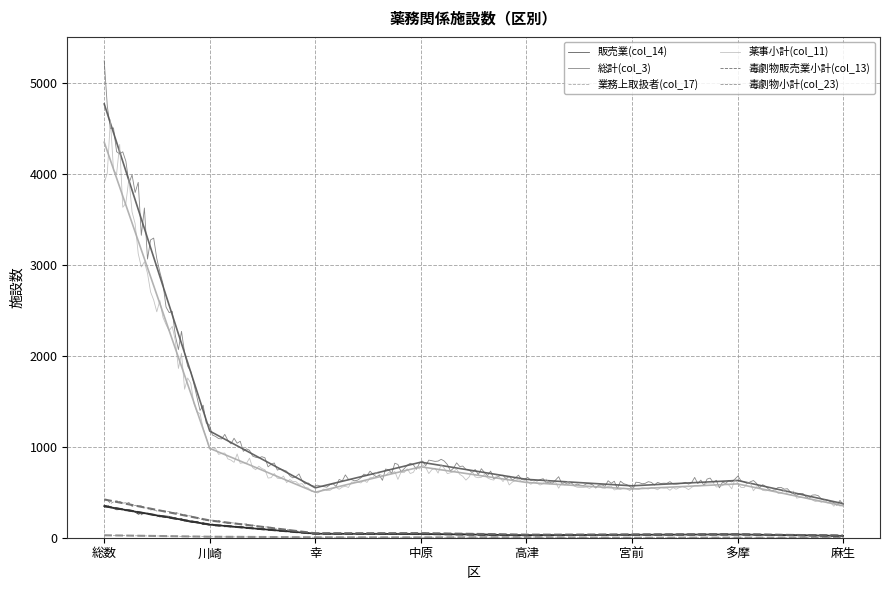

Is this an area chart (filled region under the line)?

No